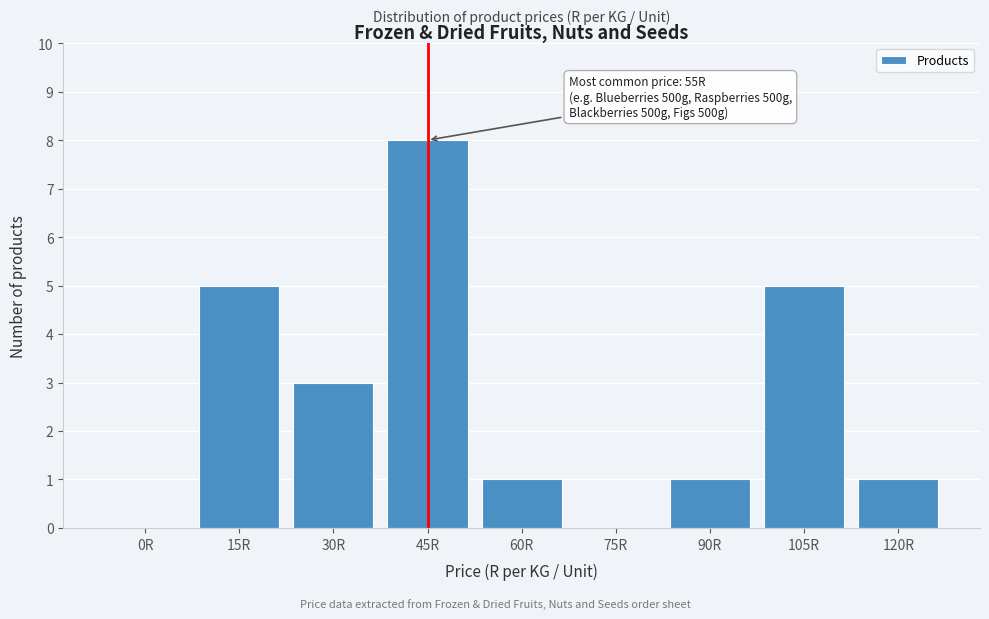

Reading left to right, list all the values displayed in this chart.

0R=0	15R=5	30R=3	45R=8	60R=1	75R=0	90R=1	105R=5	120R=1